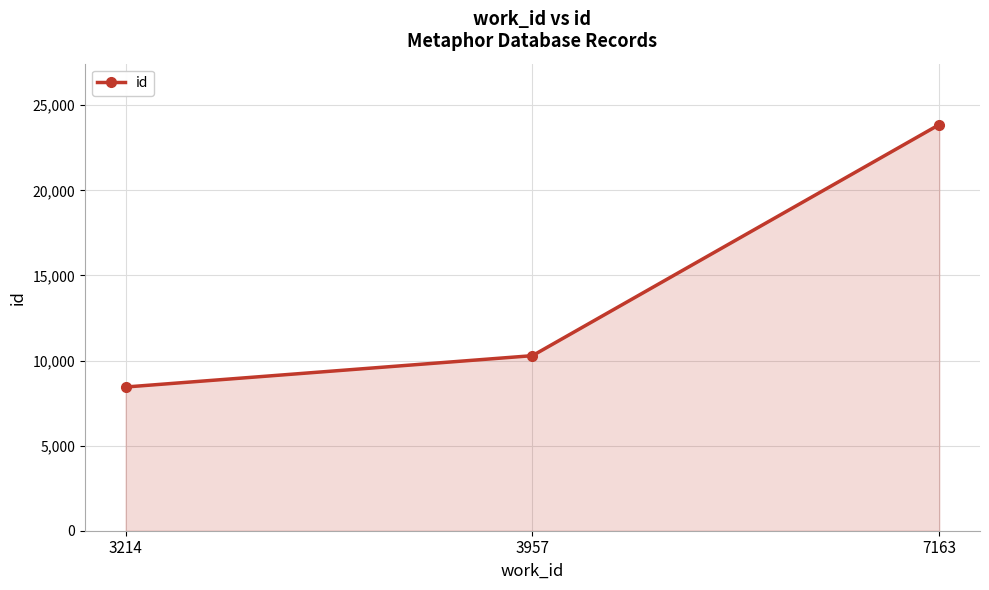

What is the smallest value displayed?

8444